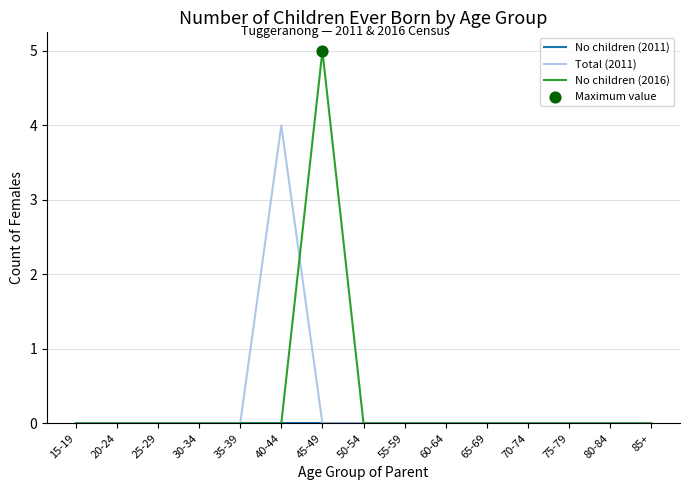

Which series has the widest spread of values?

No children (2016)